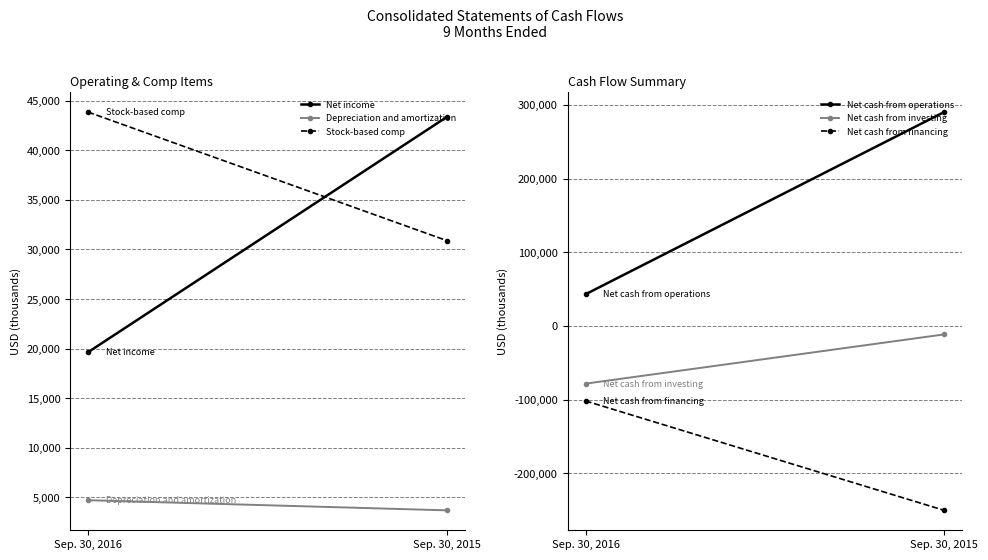

Between Sep. 30, 2016 and Sep. 30, 2015, which series saw the biggest shift?

Net cash from operations